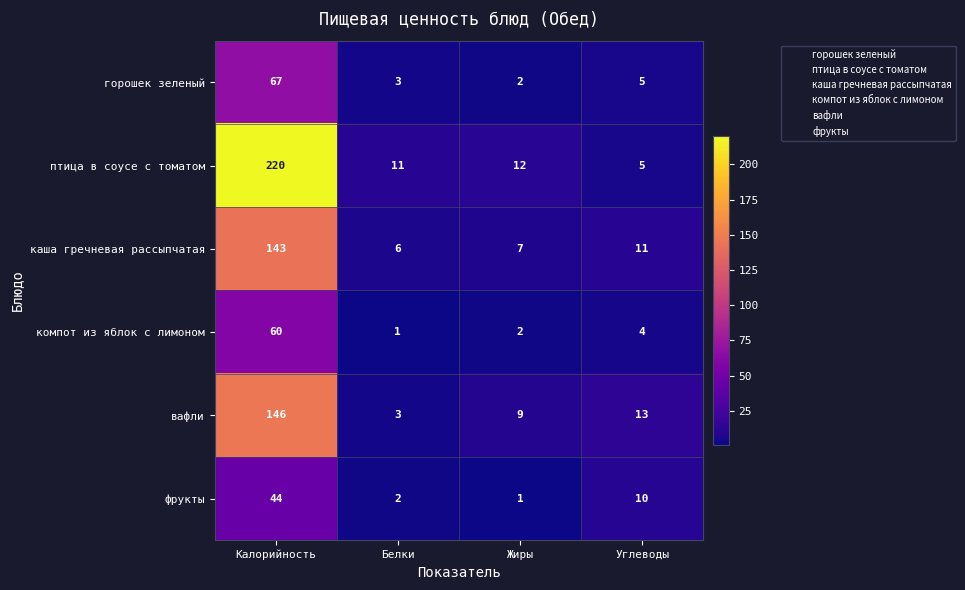

Between Белки and Жиры, which series saw the biggest shift?

вафли